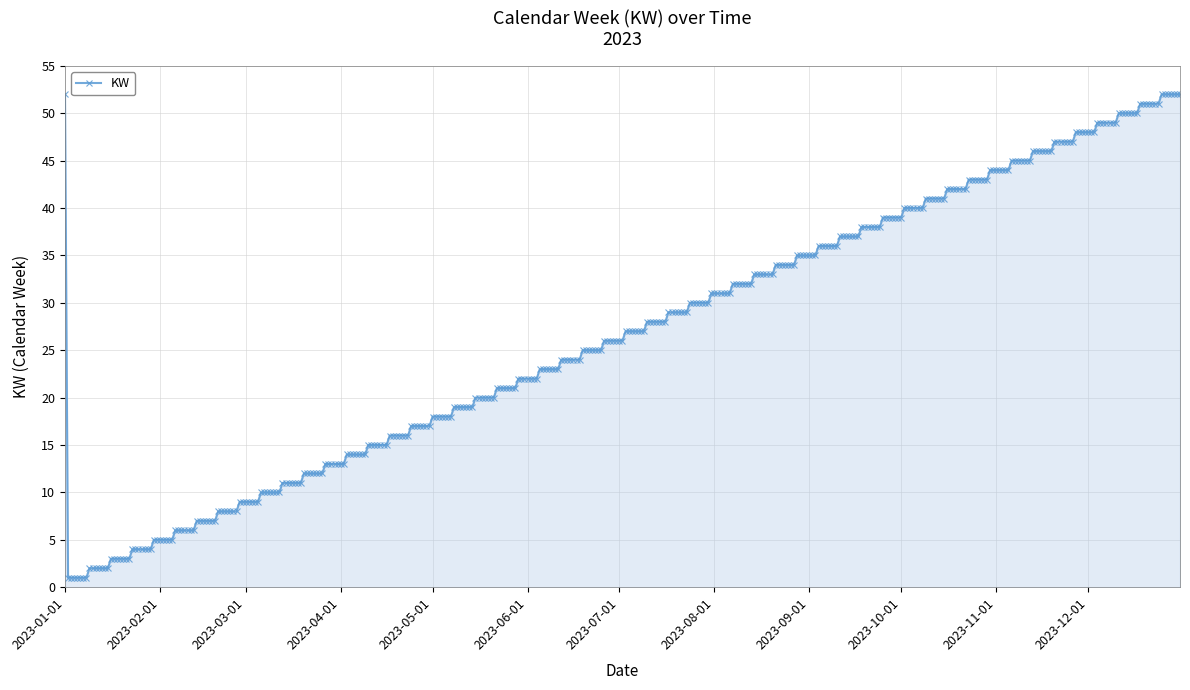

What is the average value?

27